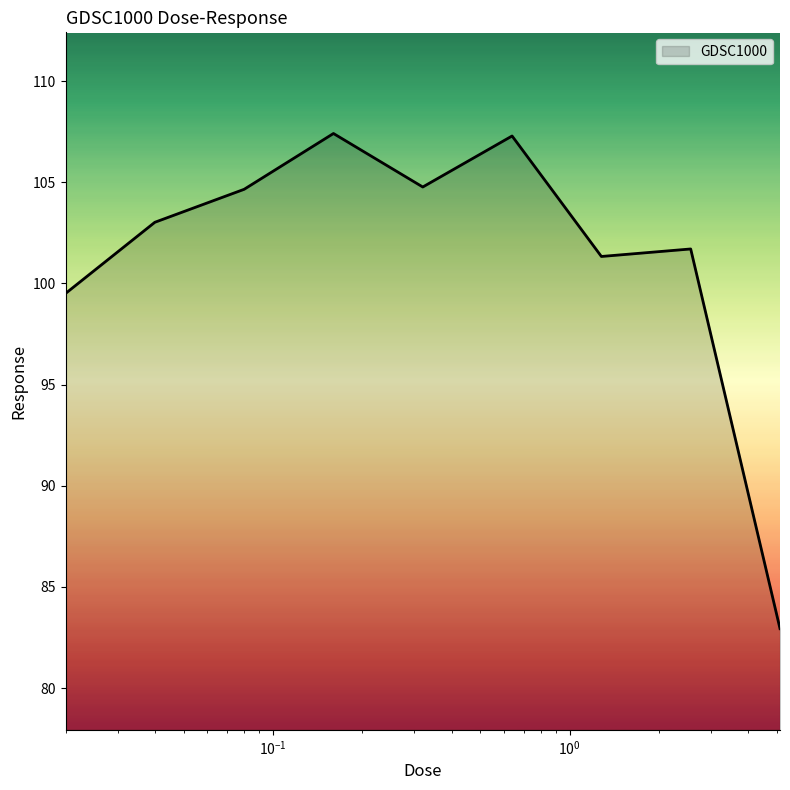

How many interior local peaks (higher than both neighbors) does the data have?

3